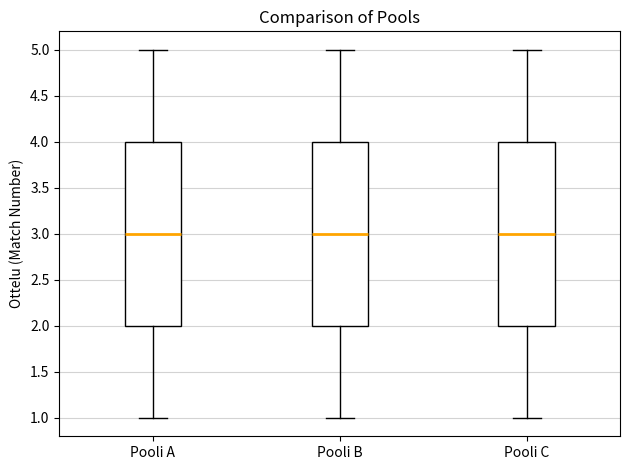

Reading left to right, transcribe this box plot: for each box, give where its median line is, the range the box spans, and where its two whiskers end, as read against the y-axis. The values are not printed on the chart, so give them approximately, as read against the axis.

Pooli A: median 3, box 2 to 4, whiskers 1 to 5
Pooli B: median 3, box 2 to 4, whiskers 1 to 5
Pooli C: median 3, box 2 to 4, whiskers 1 to 5